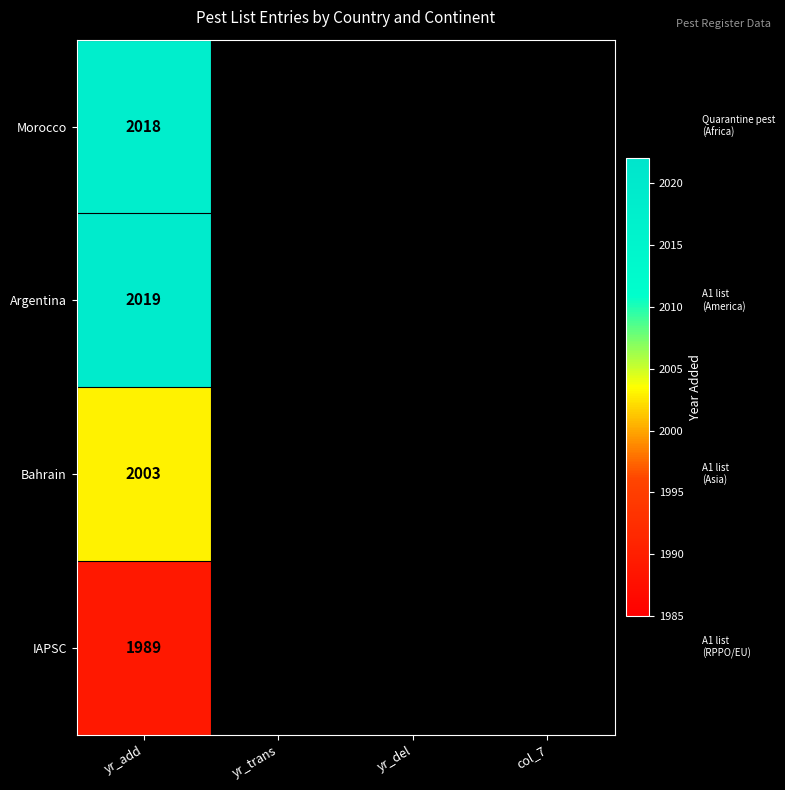

The value of Argentina at yr_add is 2871. True or false?

False